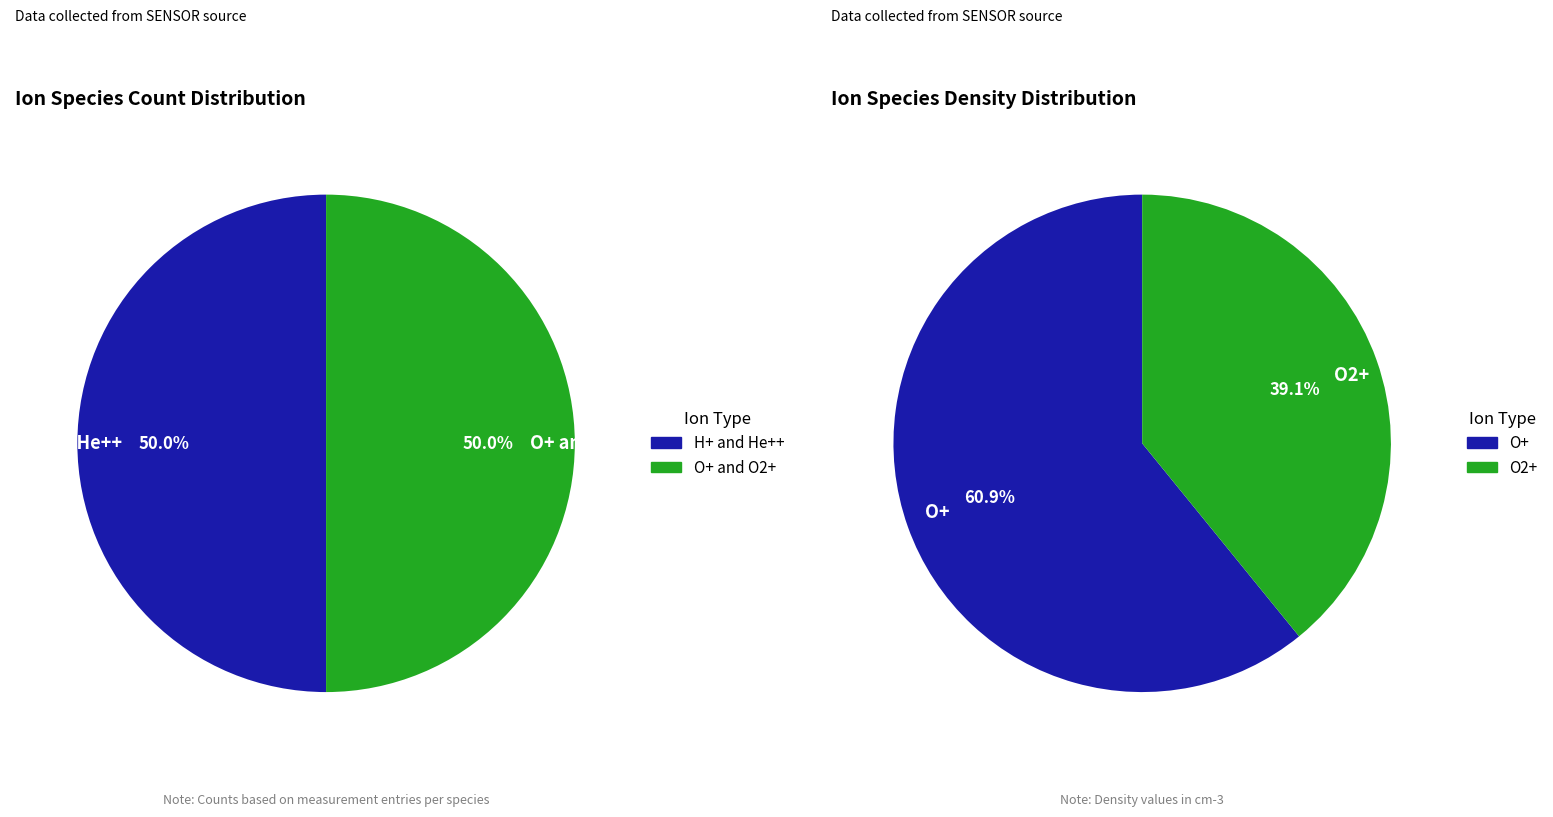

What portion of the pie excludes O2+ density?

60.9%